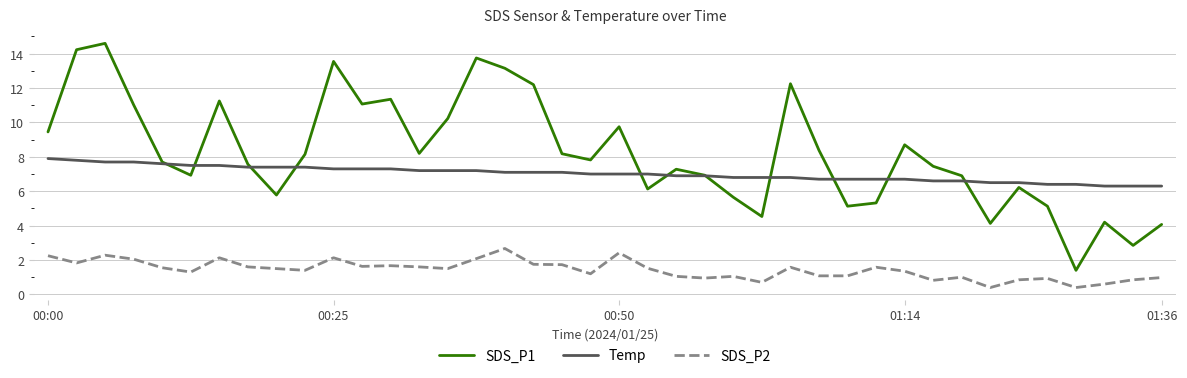

Which series has the largest range (max minus min)?

SDS_P1